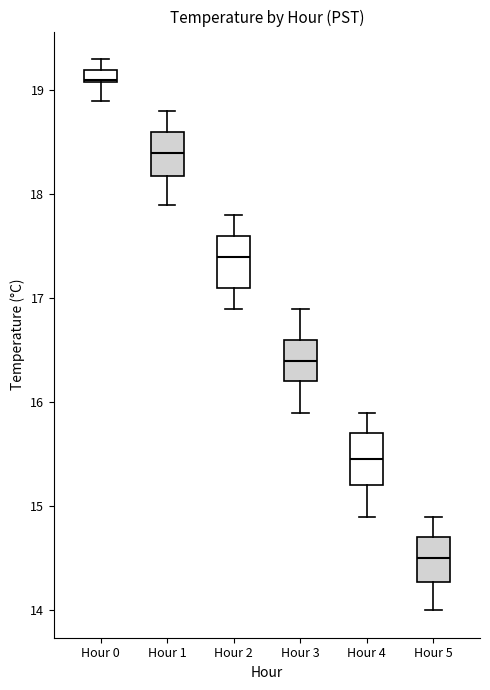

Where is the lower edge of the box for Hour 2 on the y-axis? The values are not printed on the chart, so give them approximately, as read against the axis.

17.1